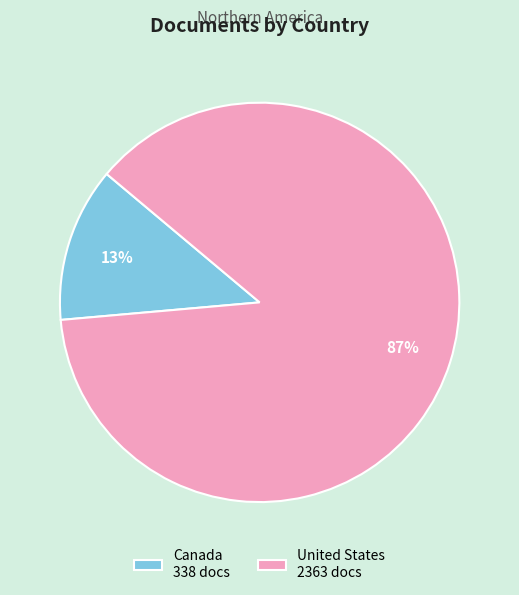

Do United States and Canada together represent more than half of the pie?

Yes